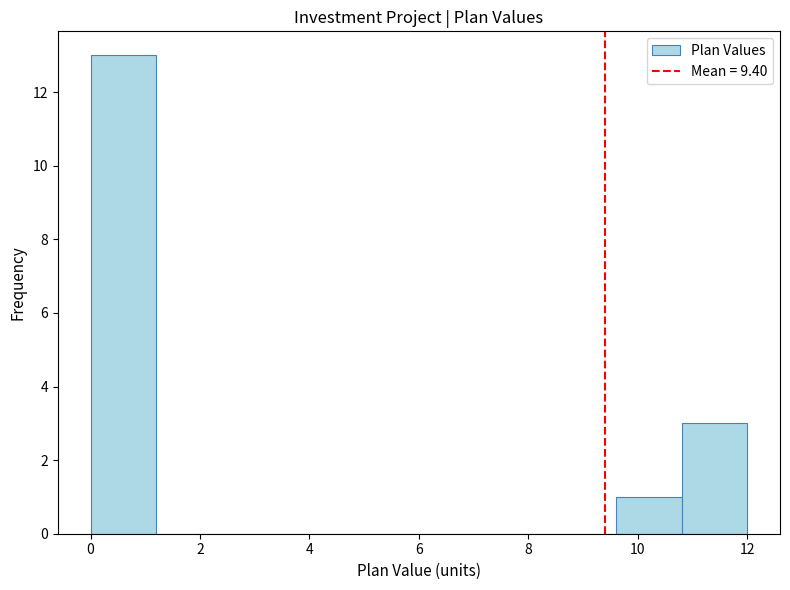

Over which range of the x-axis is the bar tallest?

0.0 to 1.2